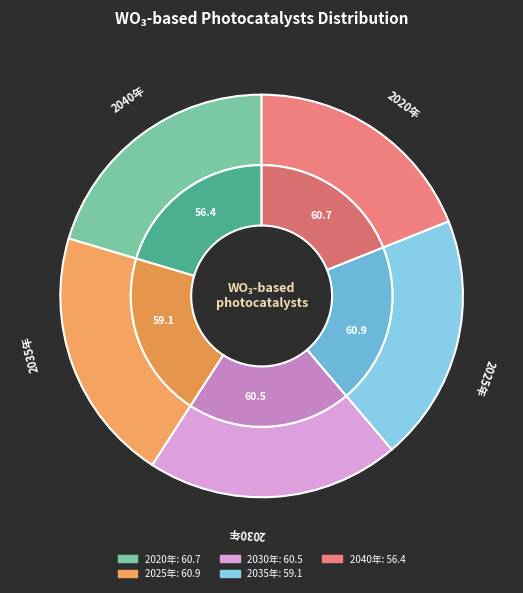

True or false: 2040年 accounts for 10% of the total.

False